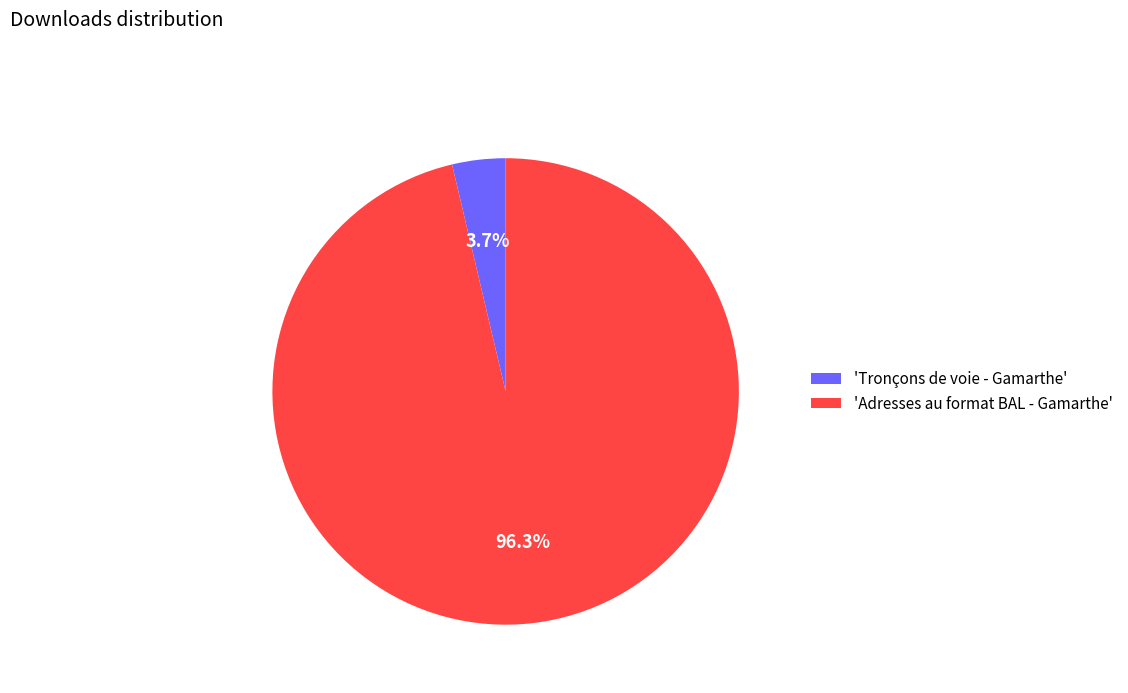

How many slices are in this pie chart?

2